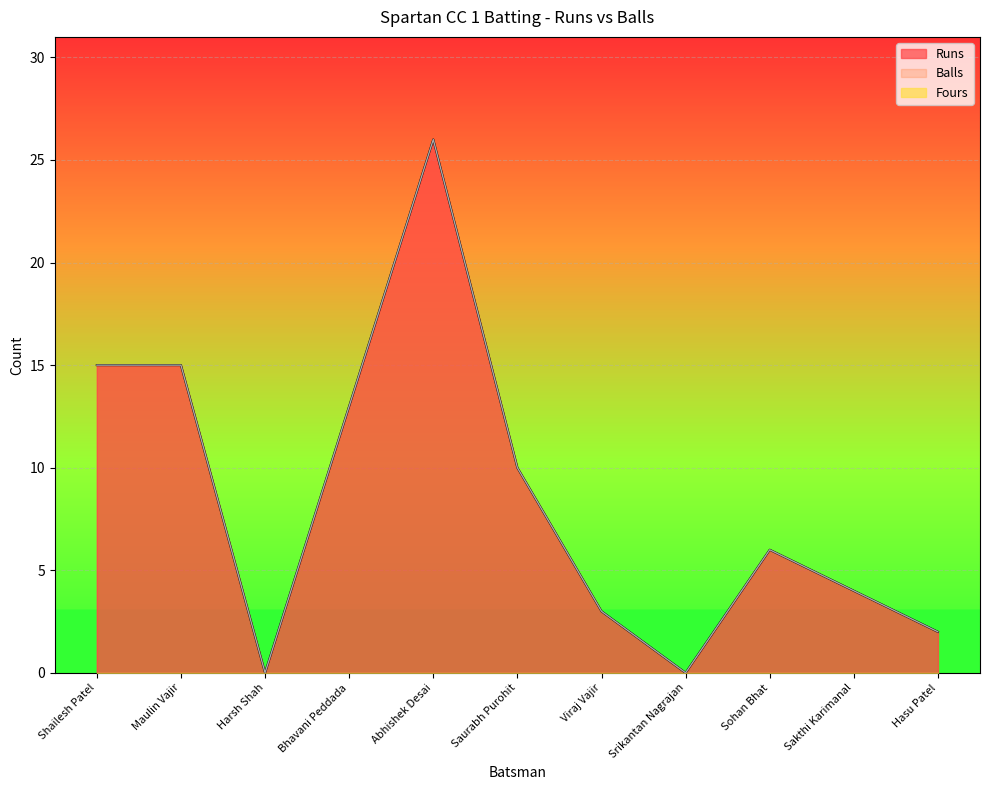

Does the chart display data point markers on the line(s)?

No